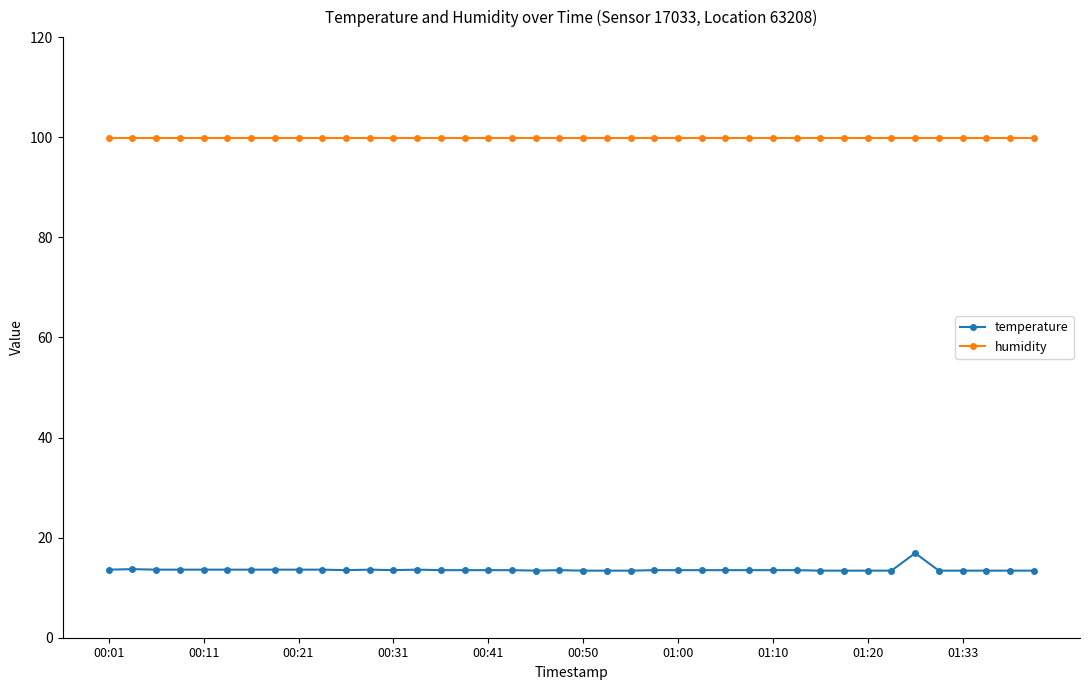

Which series has the widest spread of values?

temperature